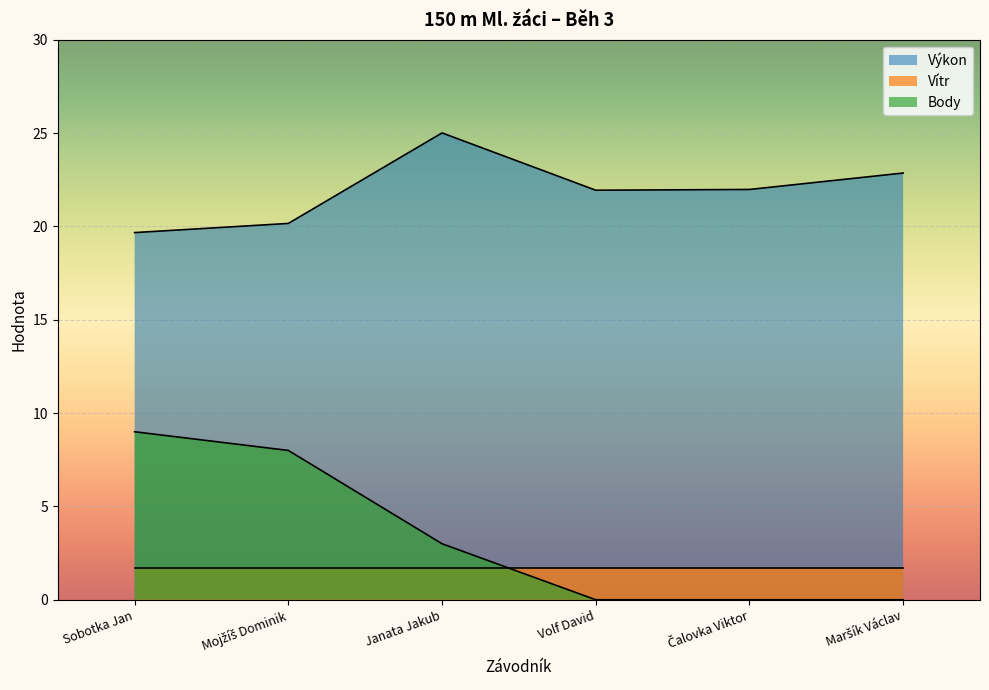

Which label corresponds to the largest value in the chart?

Janata Jakub